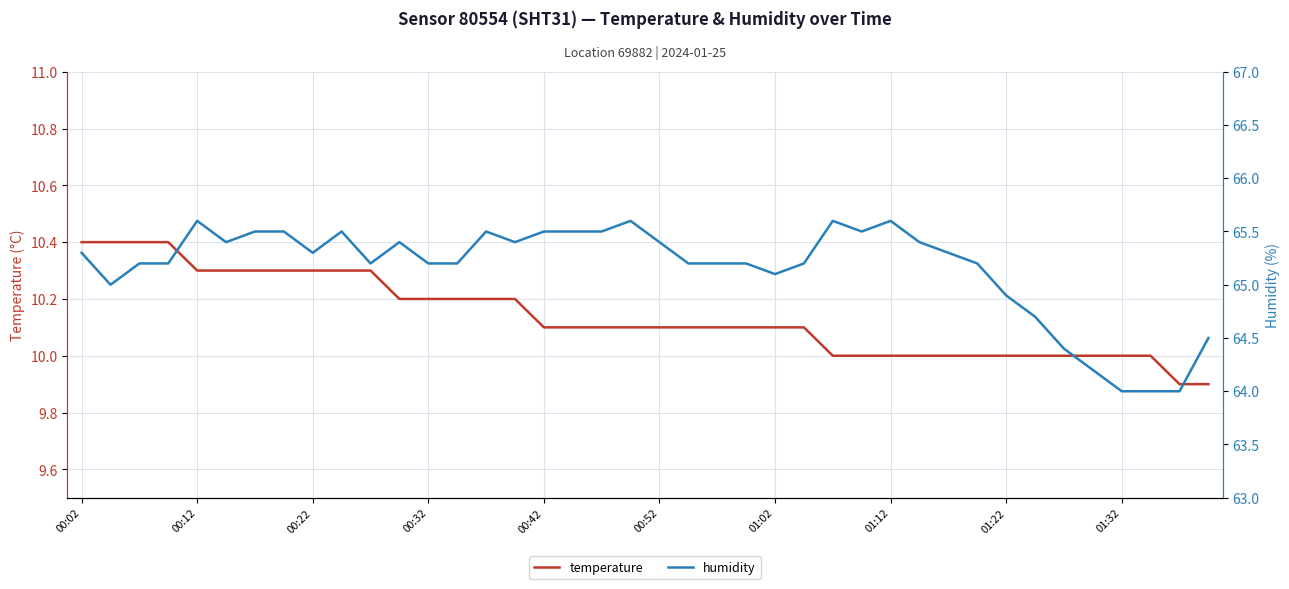

Reading left to right, extract all data points from this chart.

temperature: 10.4	10.4	10.4	10.4	10.3	10.3	10.3	10.3	10.3	10.3	10.3	10.2	10.2	10.2	10.2	10.2	10.1	10.1	10.1	10.1	10.1	10.1	10.1	10.1	10.1	10.1	10.0	10.0	10.0	10.0	10.0	10.0	10.0	10.0	10.0	10.0	10.0	10.0	9.9	9.9
humidity: 65.3	65.0	65.2	65.2	65.6	65.4	65.5	65.5	65.3	65.5	65.2	65.4	65.2	65.2	65.5	65.4	65.5	65.5	65.5	65.6	65.4	65.2	65.2	65.2	65.1	65.2	65.6	65.5	65.6	65.4	65.3	65.2	64.9	64.7	64.4	64.2	64.0	64.0	64.0	64.5